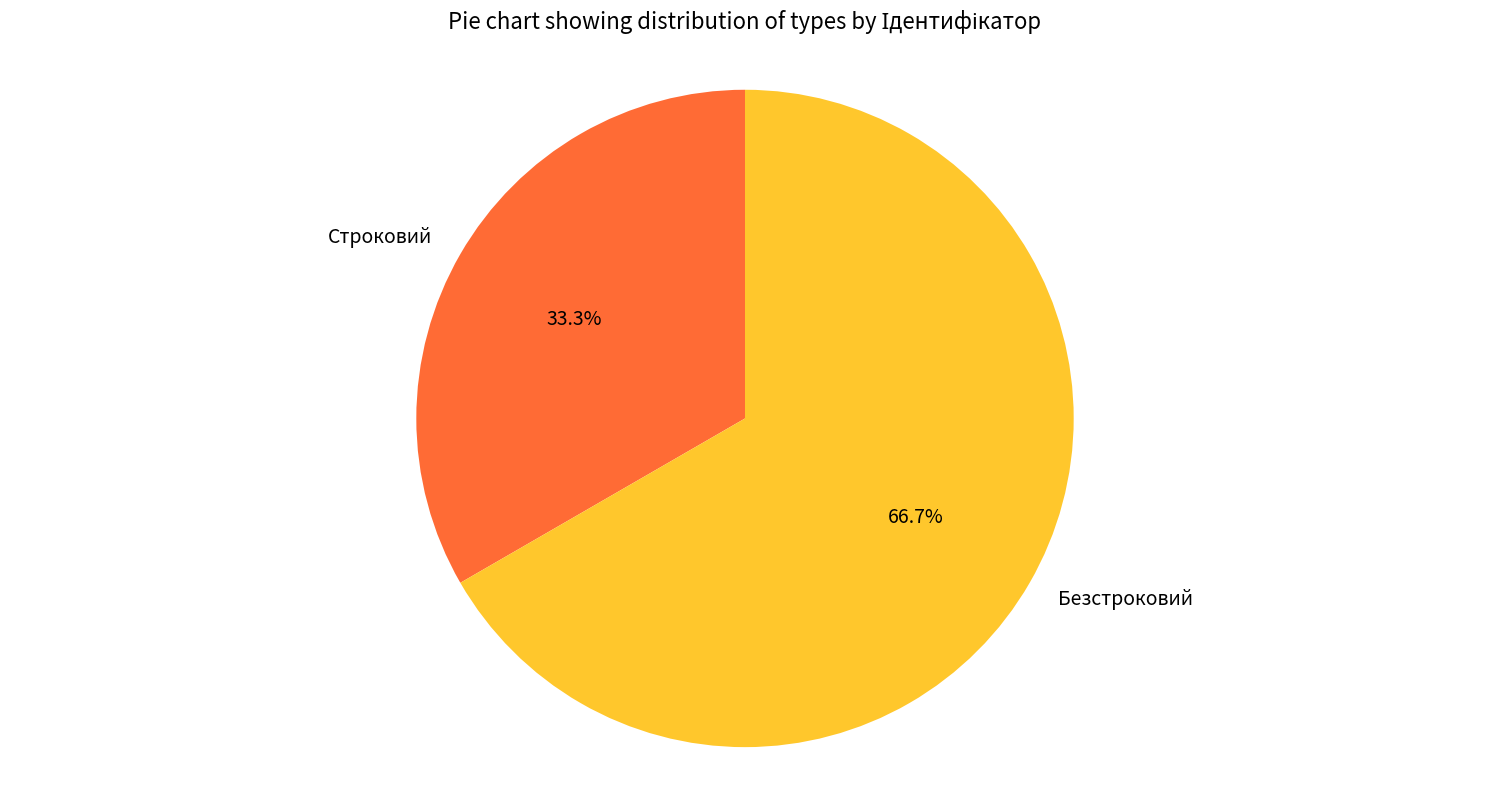

True or false: Строковий accounts for 33% of the total.

True